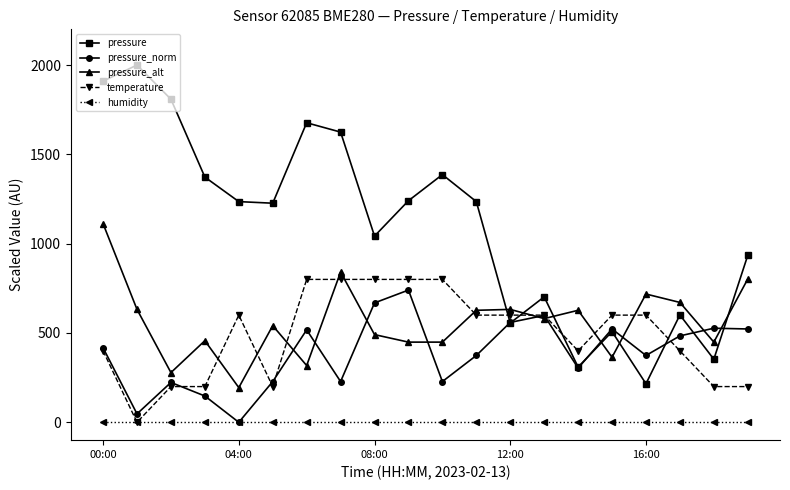

Which series has the largest total across all categories?

pressure